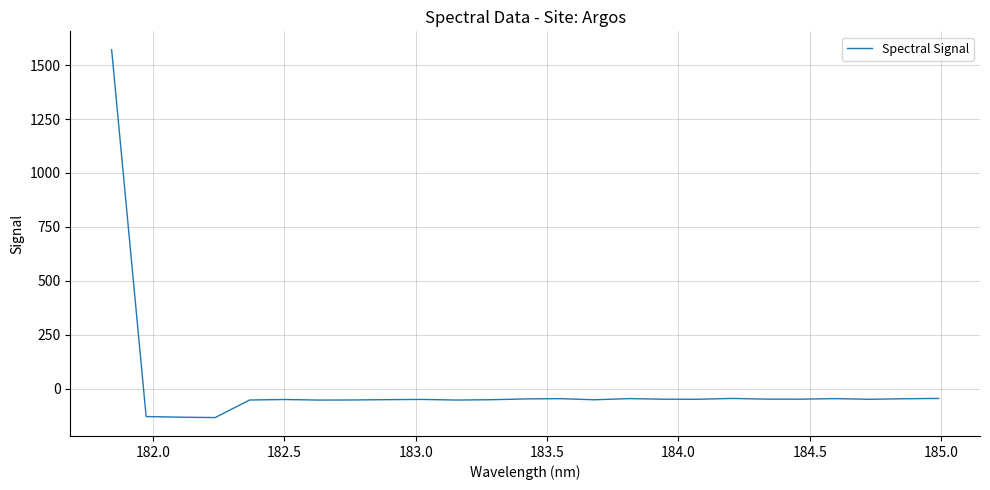

What is the difference between the maximum and minimum values?

1705.8